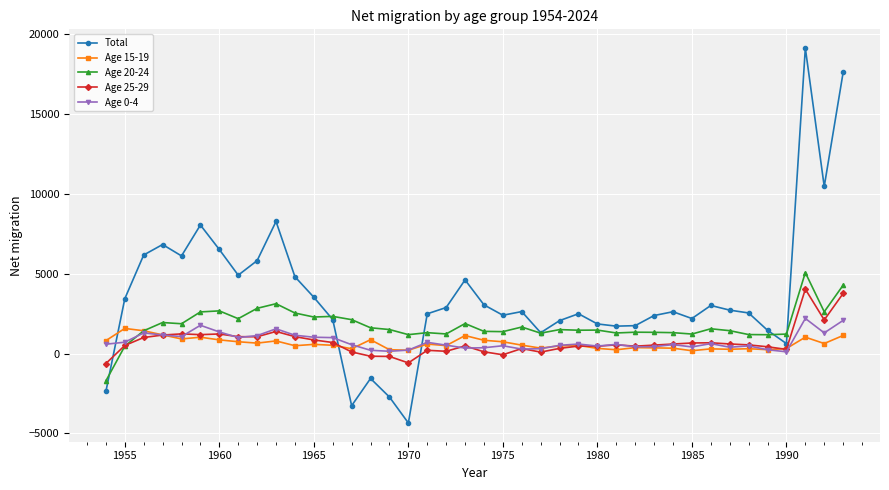

Which series has the widest spread of values?

Total